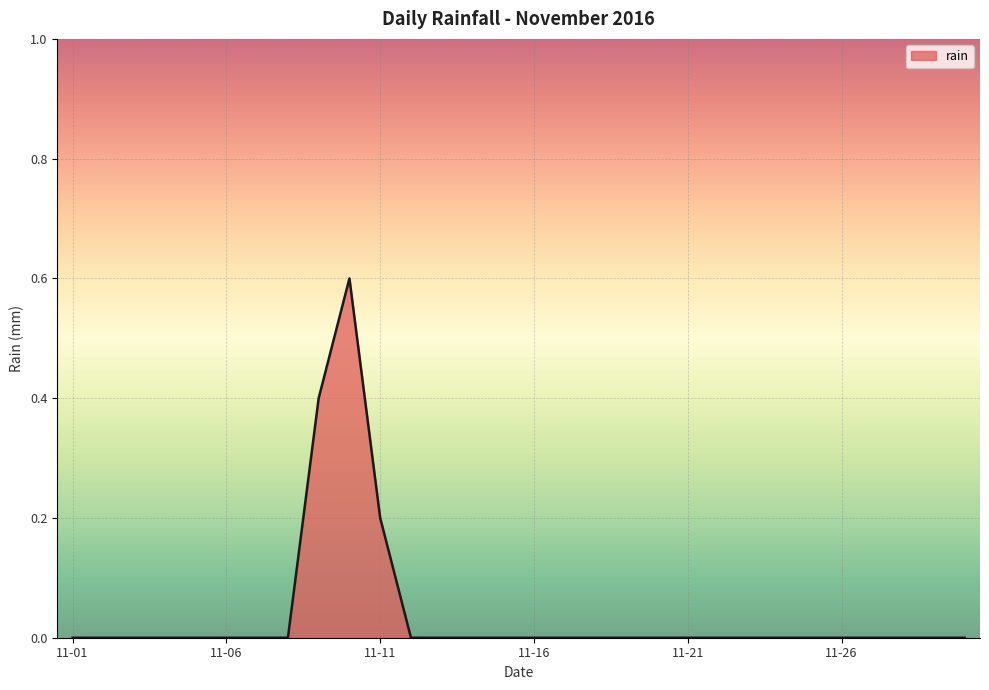

What is the greatest value displayed?

0.6